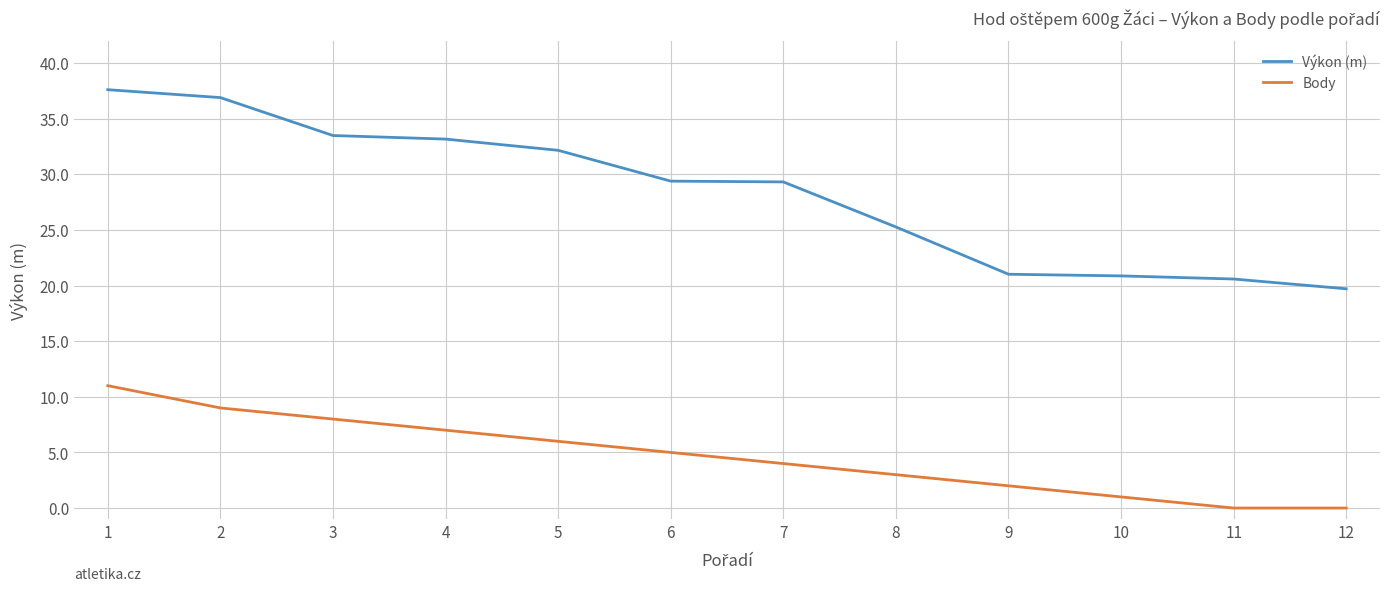

Rank the series by their average value, from highest to lowest.

Výkon (m), Body